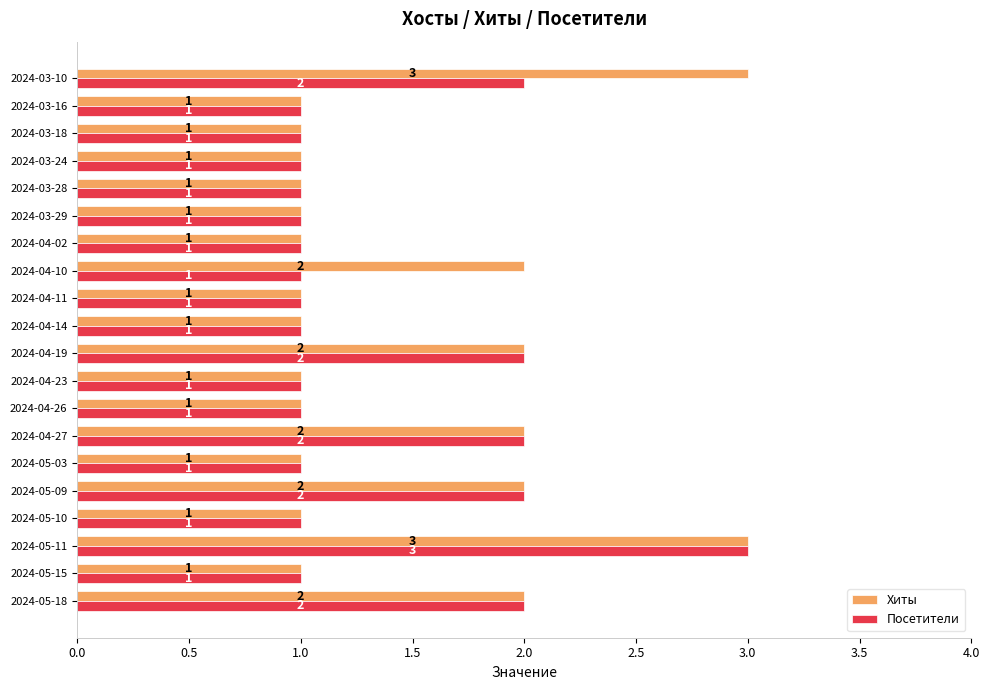

At which category is the sum across all series the highest?

2024-05-11